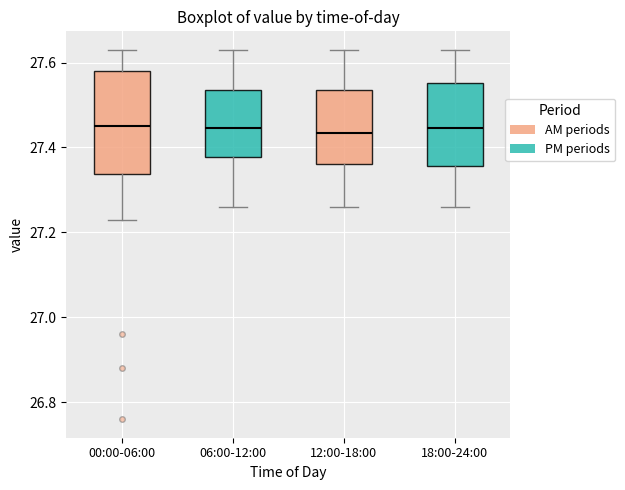

Reading left to right, read every box against the y-axis: the position of its median line, the range the box covers, and the ends of its whiskers. The values are not printed on the chart, so give them approximately, as read against the axis.

00:00-06:00: median 27.46, box 27.34 to 27.58, whiskers 27.24 to 27.64
06:00-12:00: median 27.44, box 27.38 to 27.54, whiskers 27.26 to 27.64
12:00-18:00: median 27.44, box 27.36 to 27.54, whiskers 27.26 to 27.64
18:00-24:00: median 27.44, box 27.36 to 27.56, whiskers 27.26 to 27.64